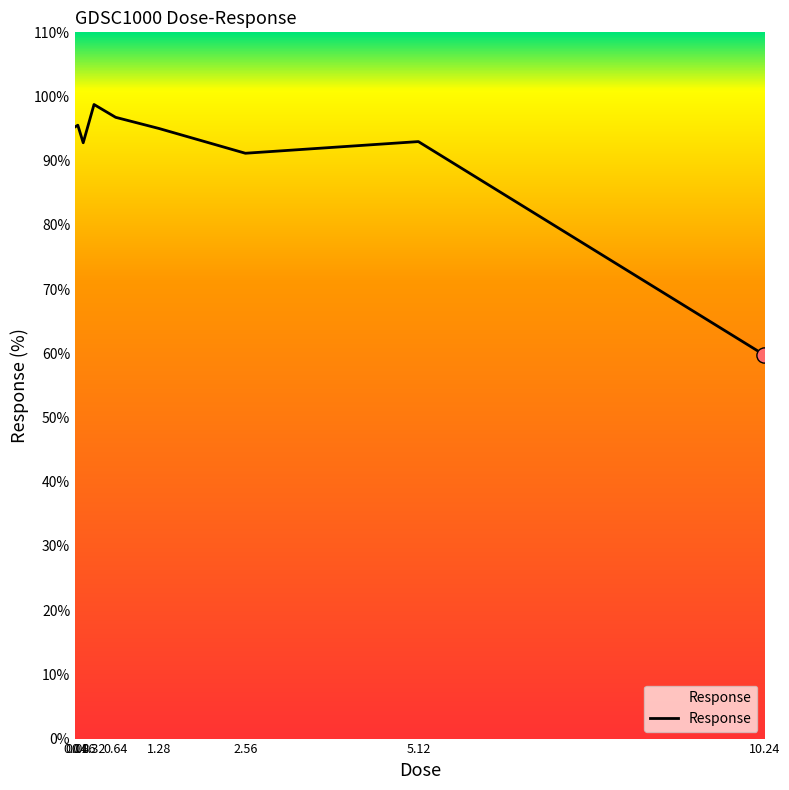

What is the change in value from 0.32 to 1.28?

-3.7